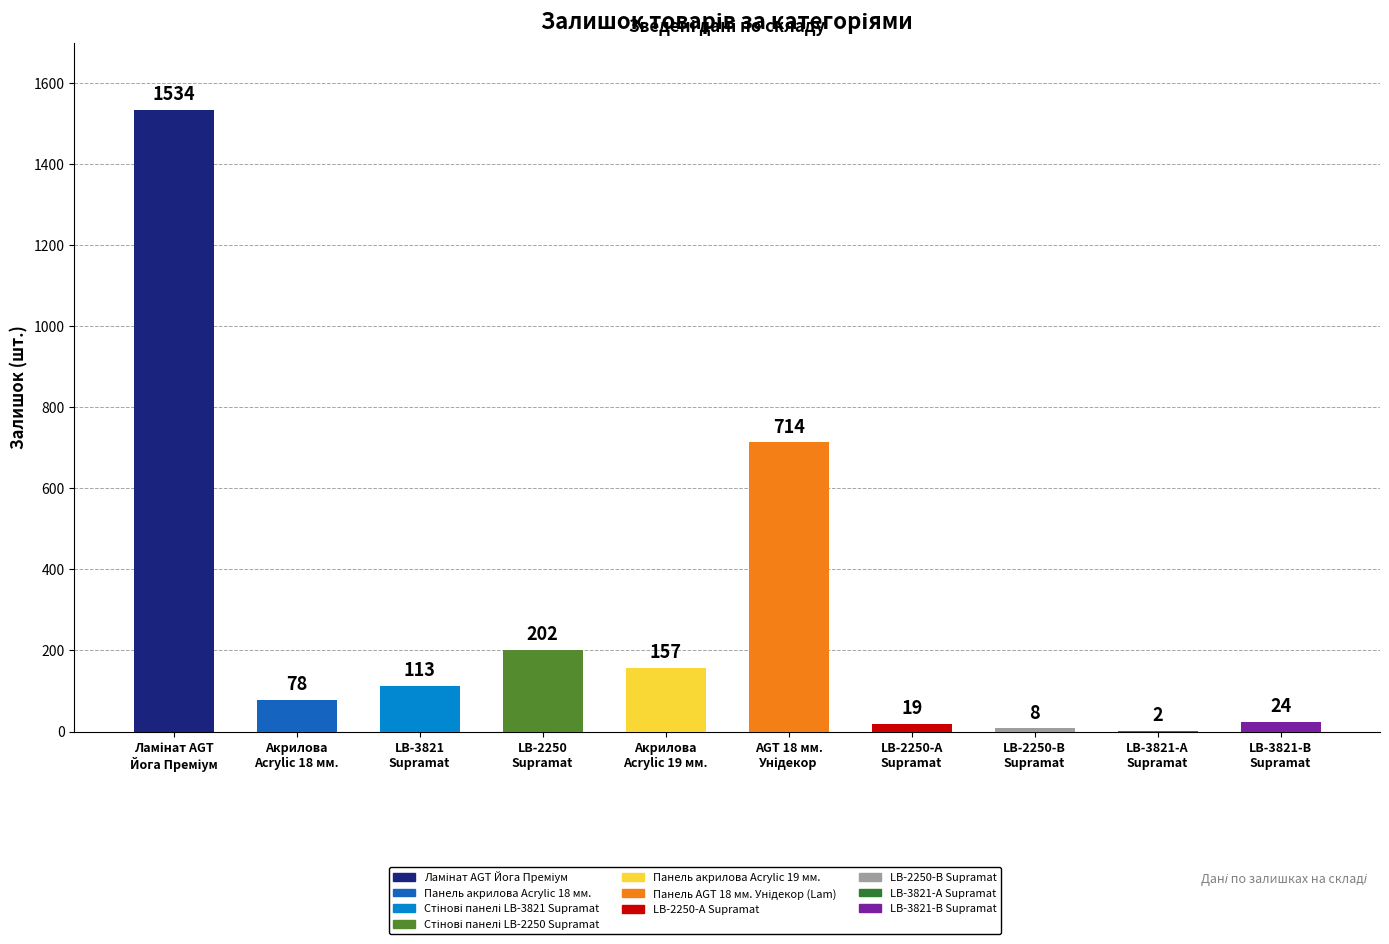

What is the sum of all values?

2851